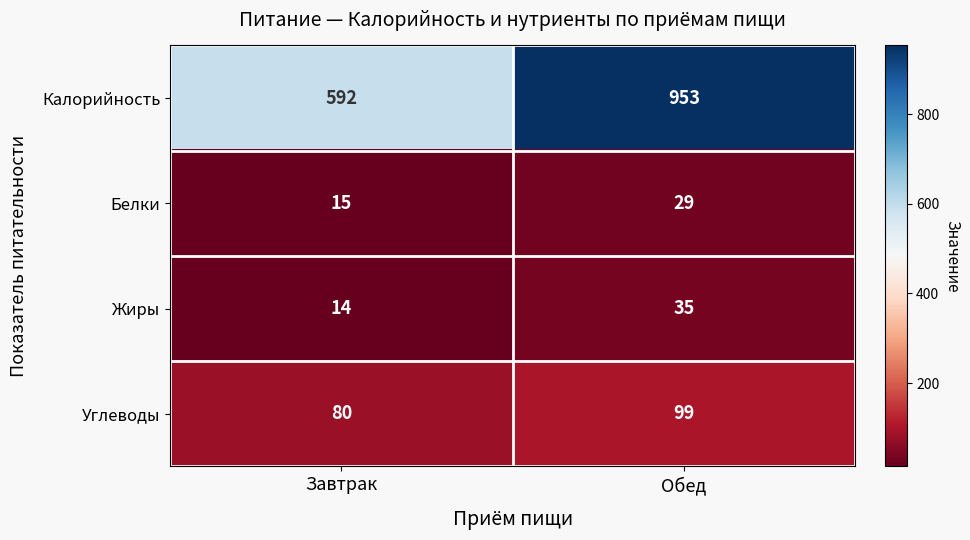

The Белки series shows 8 at Завтрак. True or false?

False